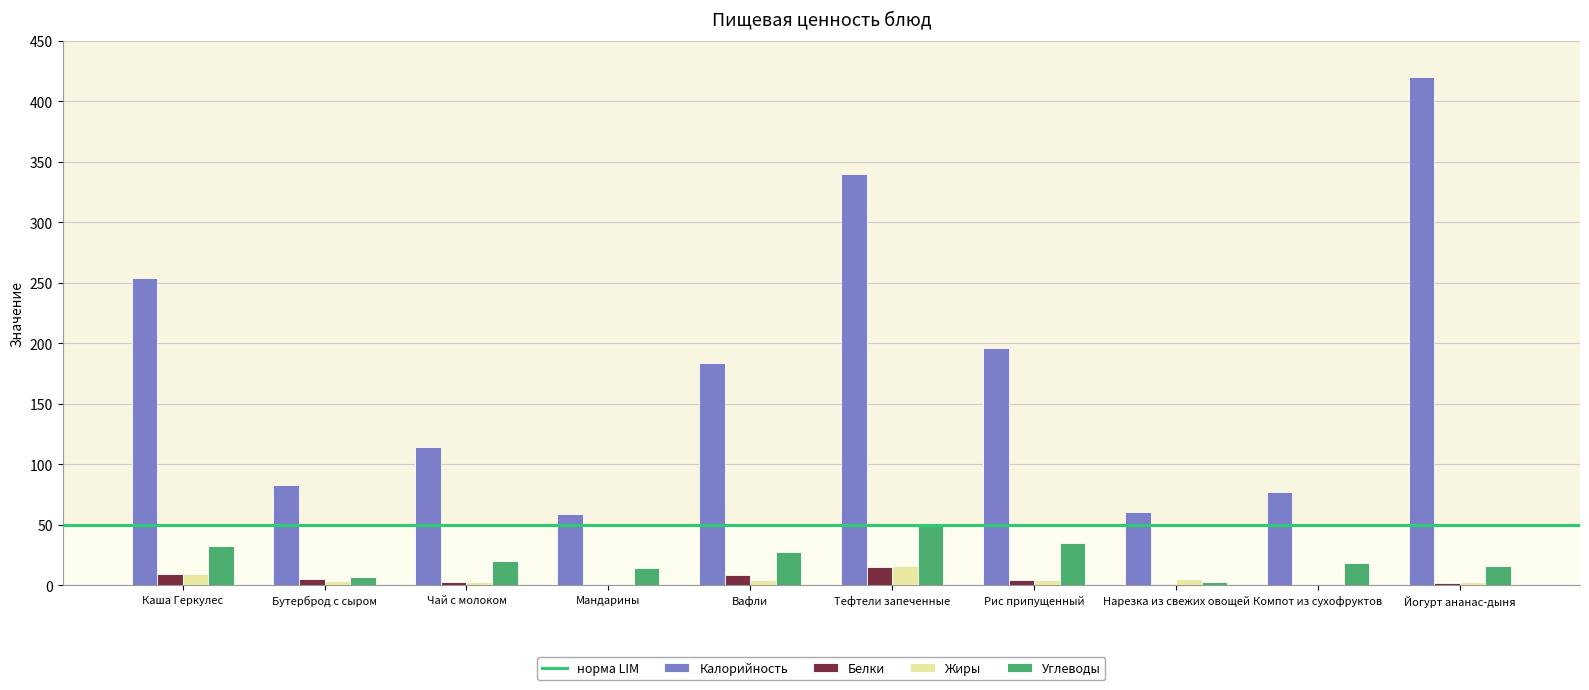

True or false: Жиры has a value of 9.6 at Каша Геркулес.

True